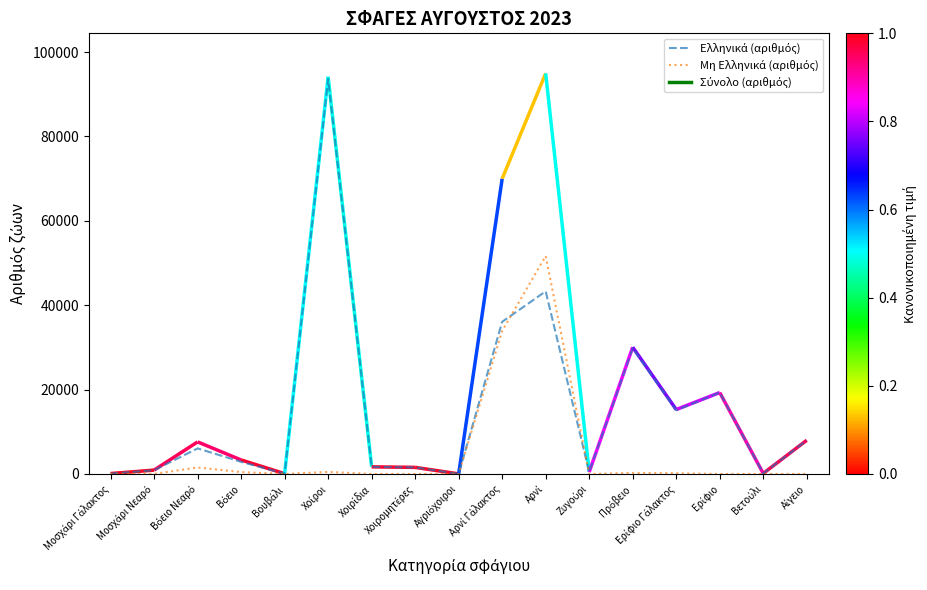

After their last crossing, which series has the higher values: Ελληνικά (αριθμός) or Μη Ελληνικά (αριθμός)?

Ελληνικά (αριθμός)